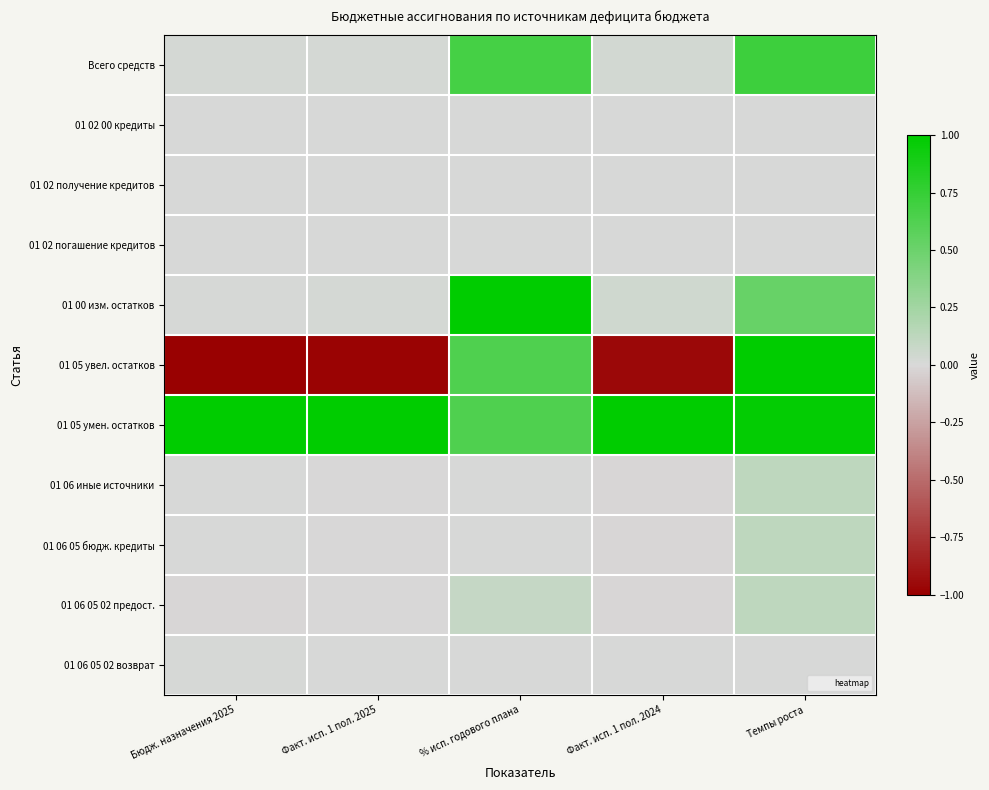

Which series has the widest spread of values?

01 05 увел. остатков